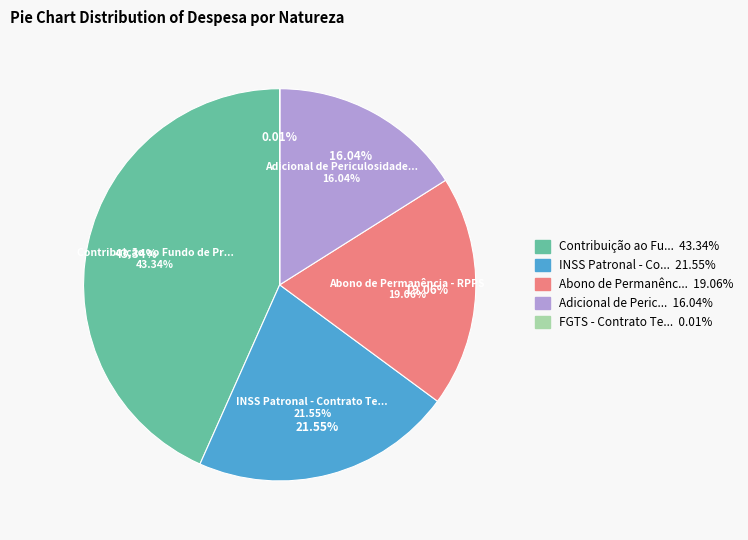

The Contribuição ao Fundo de Previdência slice represents 43% of the pie. True or false?

True